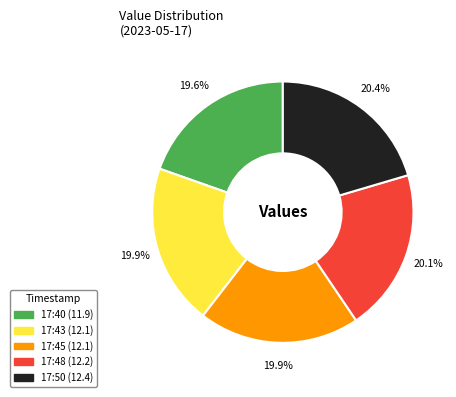

How many segments does this pie chart have?

5